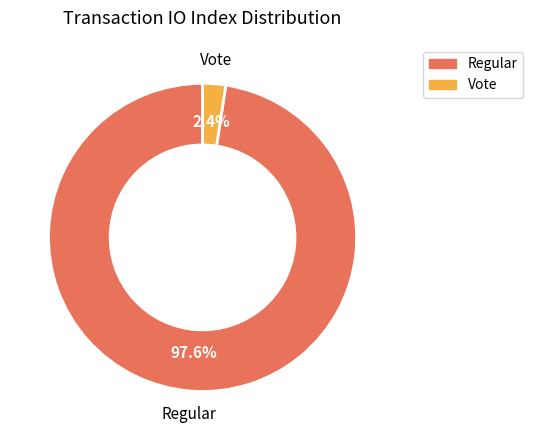

True or false: Regular accounts for 98% of the total.

True